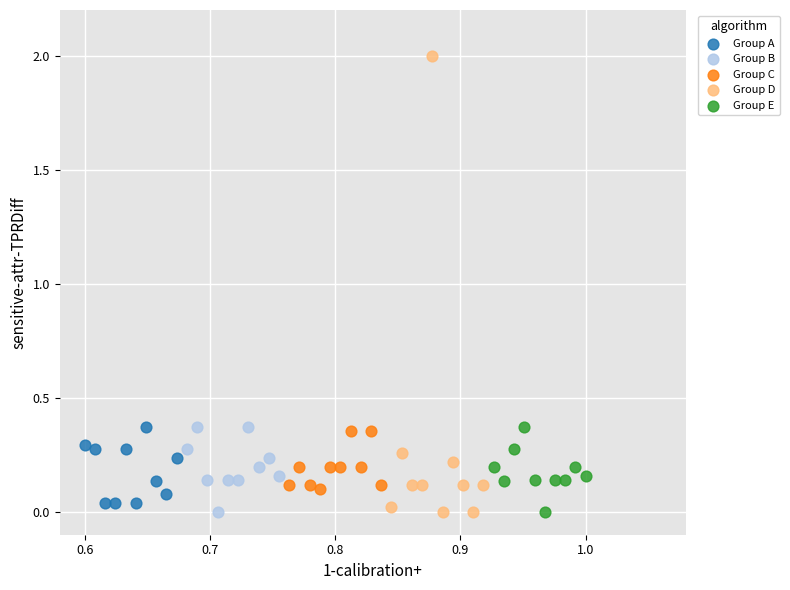

What are all the series names shown in the legend?

Group A, Group B, Group C, Group D, Group E